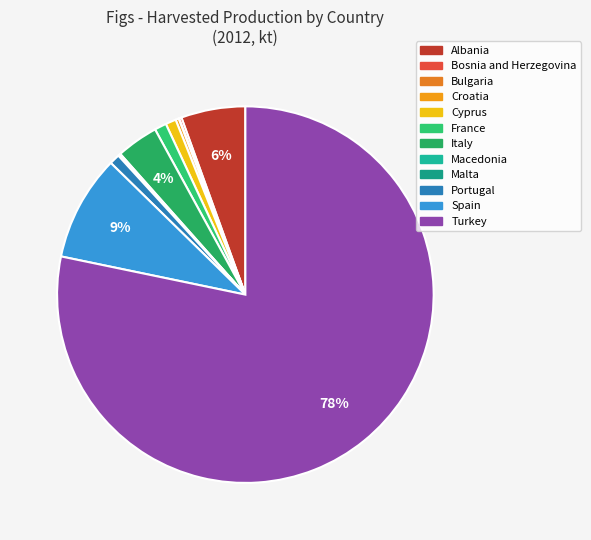

What is the largest slice in the pie chart?

Turkey